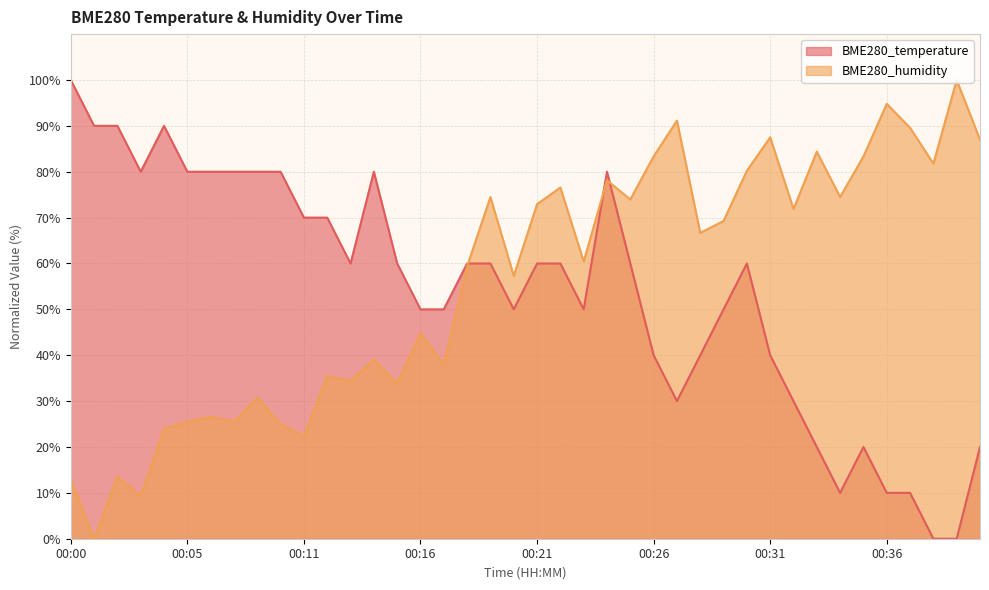

What is the difference between the BME280_humidity values at 00:11 and 00:13?

12.0